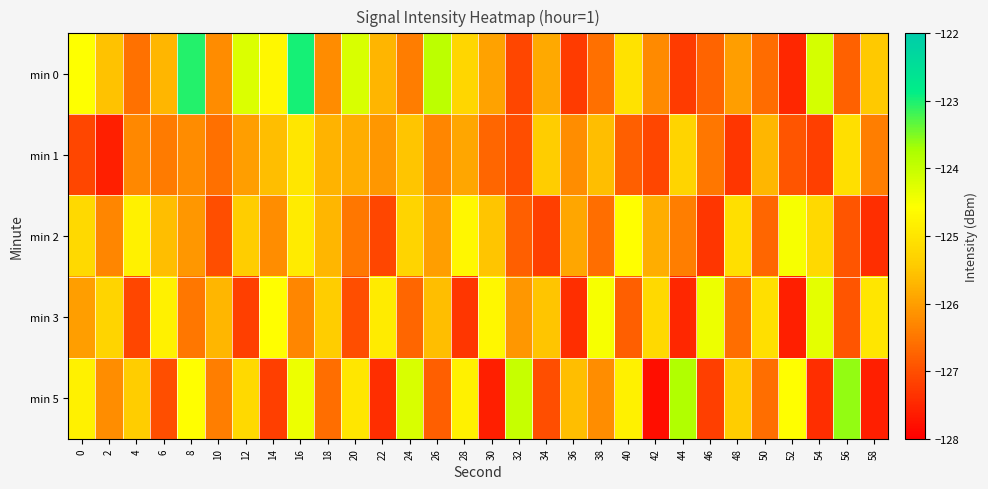

Rank the series by their maximum value, from lowest to highest.

min 1, min 2, min 3, min 5, min 0